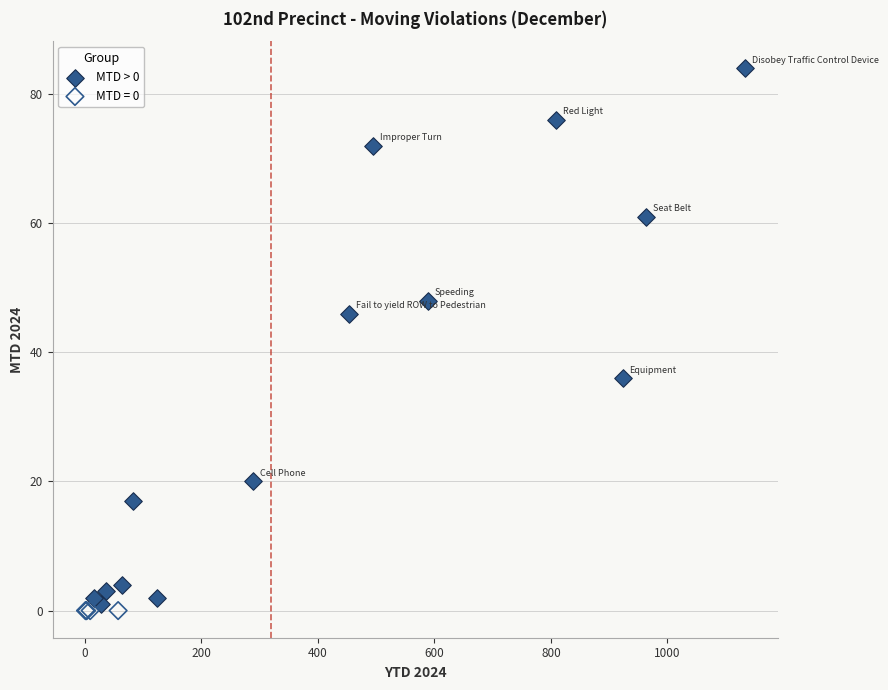

Which series reaches the maximum Y coordinate?

MTD > 0